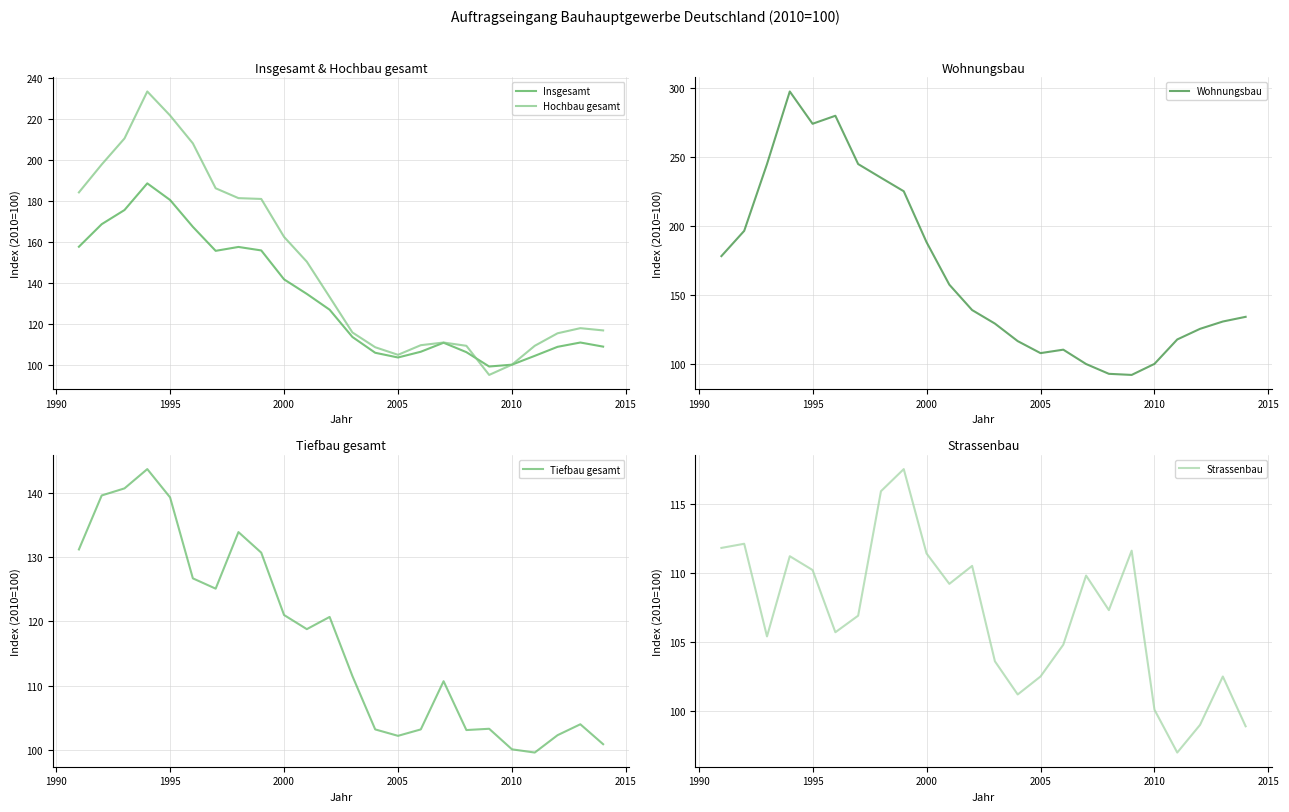

The Hochbau gesamt series shows 23.3 at 2005. True or false?

False